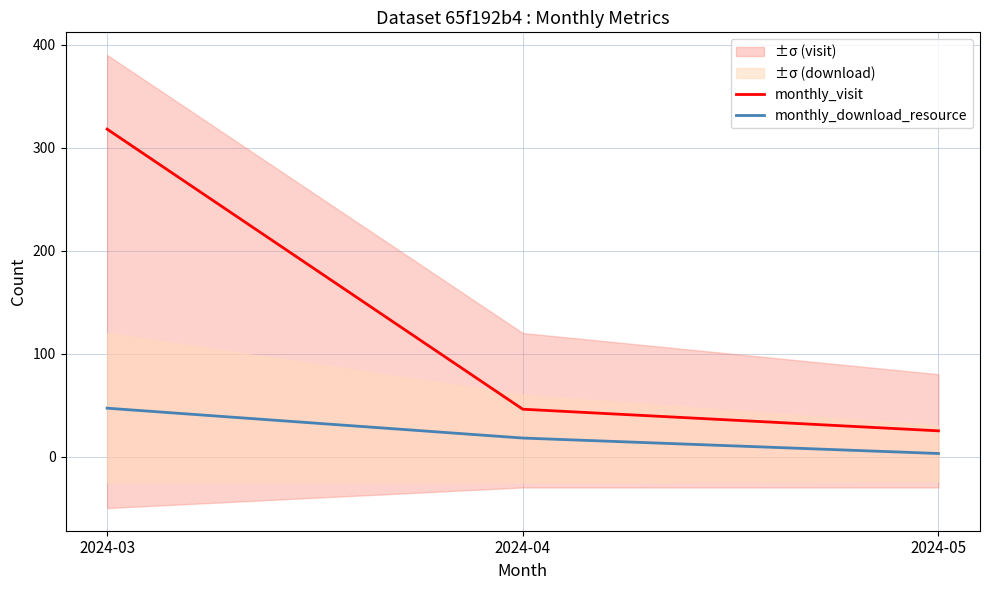

Which series changed the most between 2024-04 and 2024-05?

monthly_visit